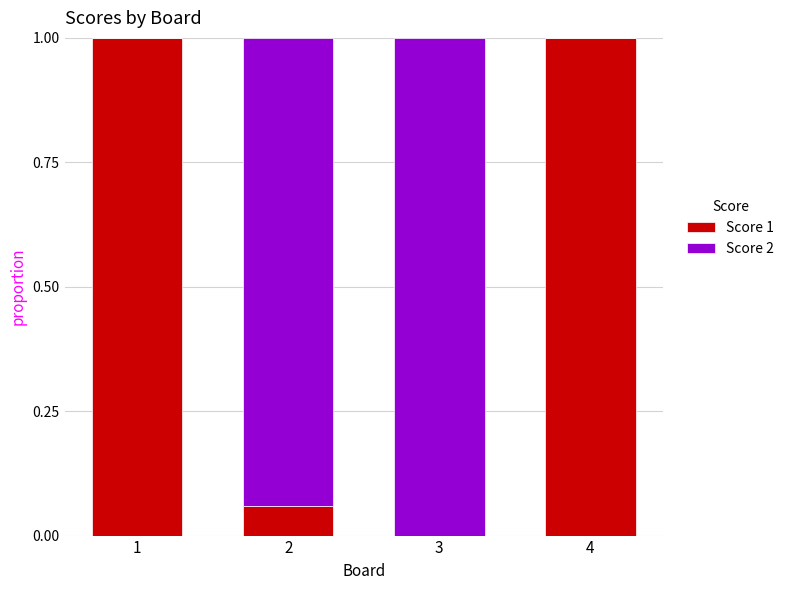

What is the total value across all series at 3?

1.0